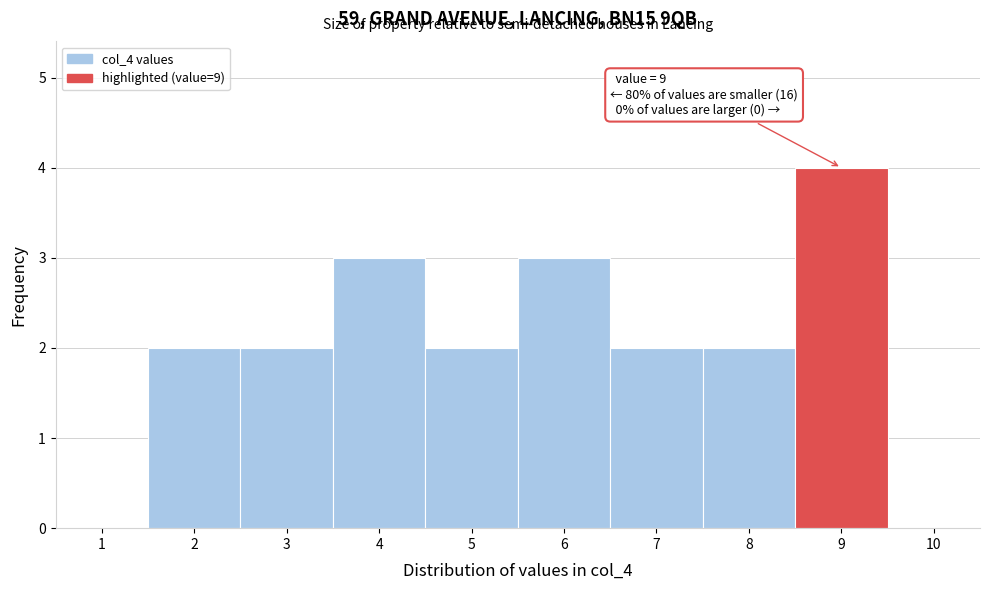

Which range on the x-axis has the tallest bar?

8.5 to 9.5